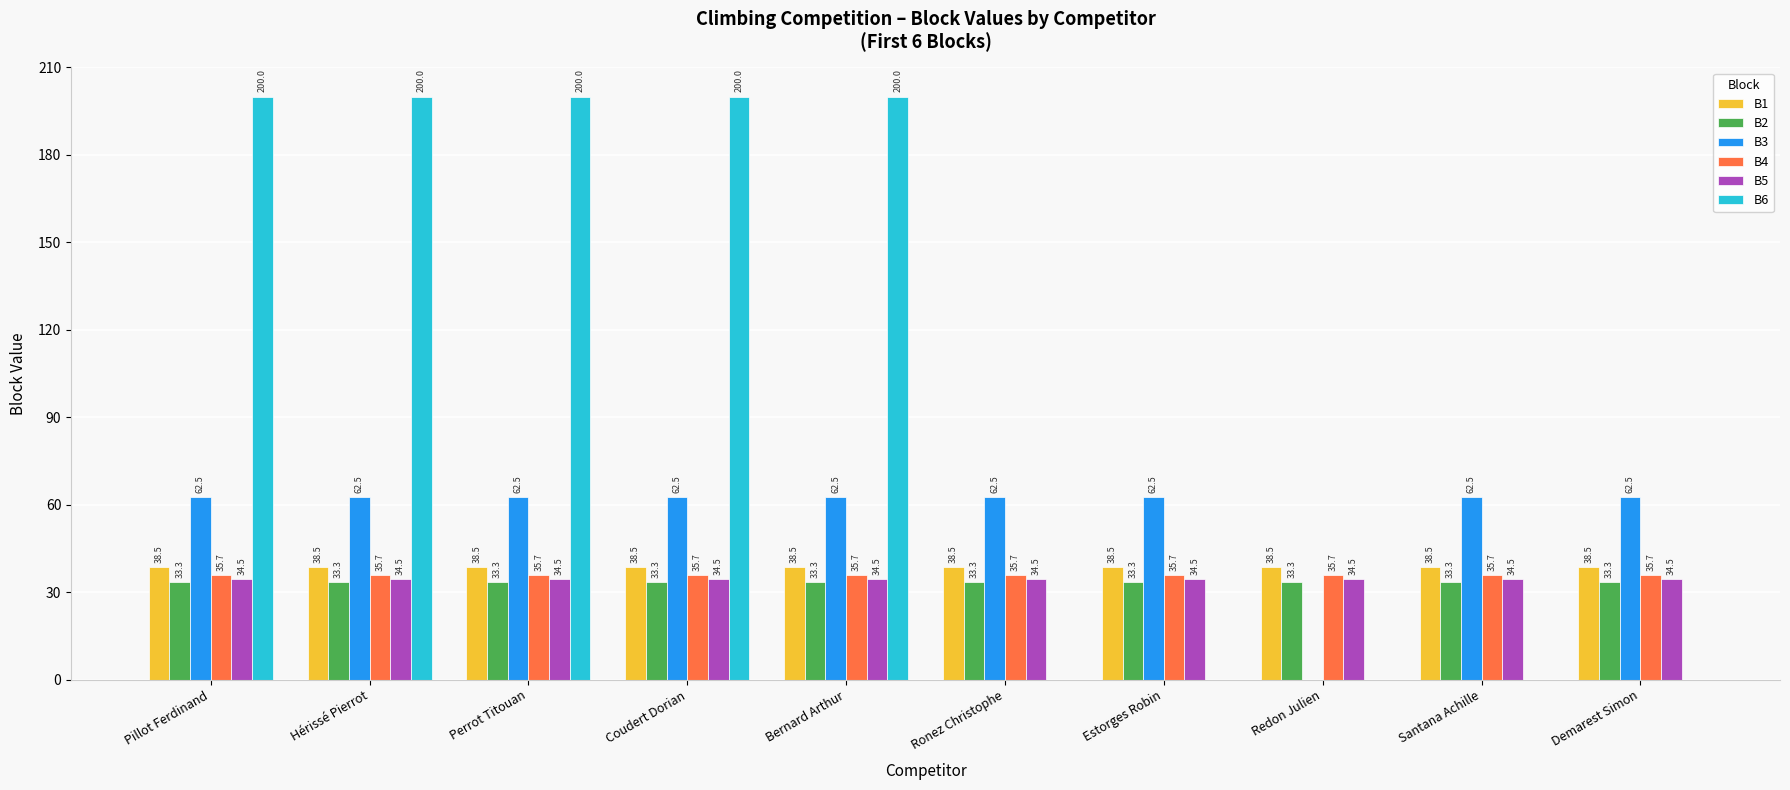

Reading left to right, list all the values displayed in this chart.

B1: Pillot Ferdinand=38.5	Hérissé Pierrot=38.5	Perrot Titouan=38.5	Coudert Dorian=38.5	Bernard Arthur=38.5	Ronez Christophe=38.5	Estorges Robin=38.5	Redon Julien=38.5	Santana Achille=38.5	Demarest Simon=38.5
B2: Pillot Ferdinand=33.3	Hérissé Pierrot=33.3	Perrot Titouan=33.3	Coudert Dorian=33.3	Bernard Arthur=33.3	Ronez Christophe=33.3	Estorges Robin=33.3	Redon Julien=33.3	Santana Achille=33.3	Demarest Simon=33.3
B3: Pillot Ferdinand=62.5	Hérissé Pierrot=62.5	Perrot Titouan=62.5	Coudert Dorian=62.5	Bernard Arthur=62.5	Ronez Christophe=62.5	Estorges Robin=62.5	Redon Julien=0.0	Santana Achille=62.5	Demarest Simon=62.5
B4: Pillot Ferdinand=35.7	Hérissé Pierrot=35.7	Perrot Titouan=35.7	Coudert Dorian=35.7	Bernard Arthur=35.7	Ronez Christophe=35.7	Estorges Robin=35.7	Redon Julien=35.7	Santana Achille=35.7	Demarest Simon=35.7
B5: Pillot Ferdinand=34.5	Hérissé Pierrot=34.5	Perrot Titouan=34.5	Coudert Dorian=34.5	Bernard Arthur=34.5	Ronez Christophe=34.5	Estorges Robin=34.5	Redon Julien=34.5	Santana Achille=34.5	Demarest Simon=34.5
B6: Pillot Ferdinand=200.0	Hérissé Pierrot=200.0	Perrot Titouan=200.0	Coudert Dorian=200.0	Bernard Arthur=200.0	Ronez Christophe=0.0	Estorges Robin=0.0	Redon Julien=0.0	Santana Achille=0.0	Demarest Simon=0.0